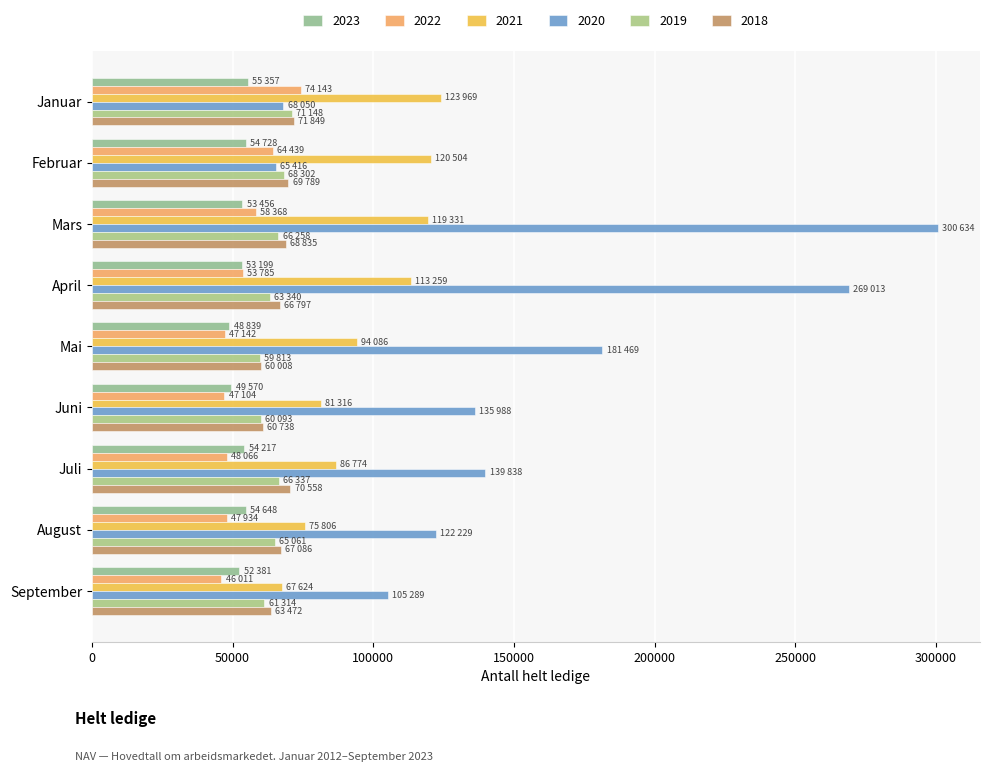

Reading left to right, list all the values displayed in this chart.

2023: 55357	54728	53456	53199	48839	49570	54217	54648	52381
2022: 74143	64439	58368	53785	47142	47104	48066	47934	46011
2021: 123969	120504	119331	113259	94086	81316	86774	75806	67624
2020: 68050	65416	300634	269013	181469	135988	139838	122229	105289
2019: 71148	68302	66258	63340	59813	60093	66337	65061	61314
2018: 71849	69789	68835	66797	60008	60738	70558	67086	63472